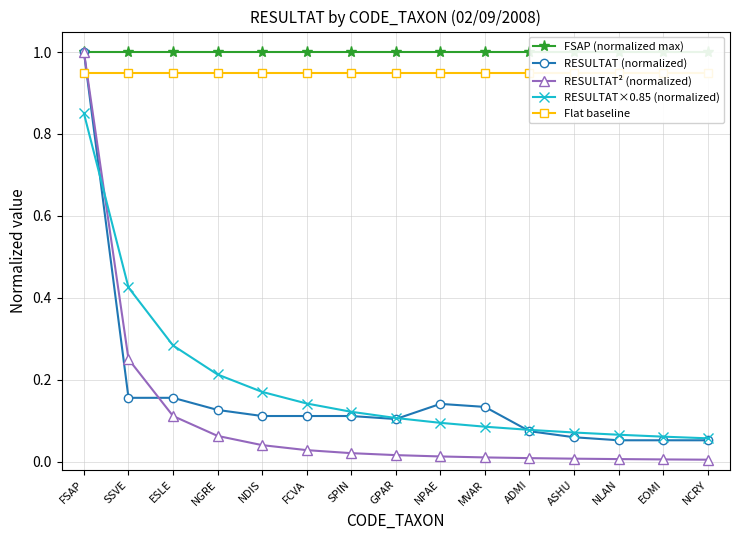

Which label corresponds to the smallest value in the chart?

NCRY